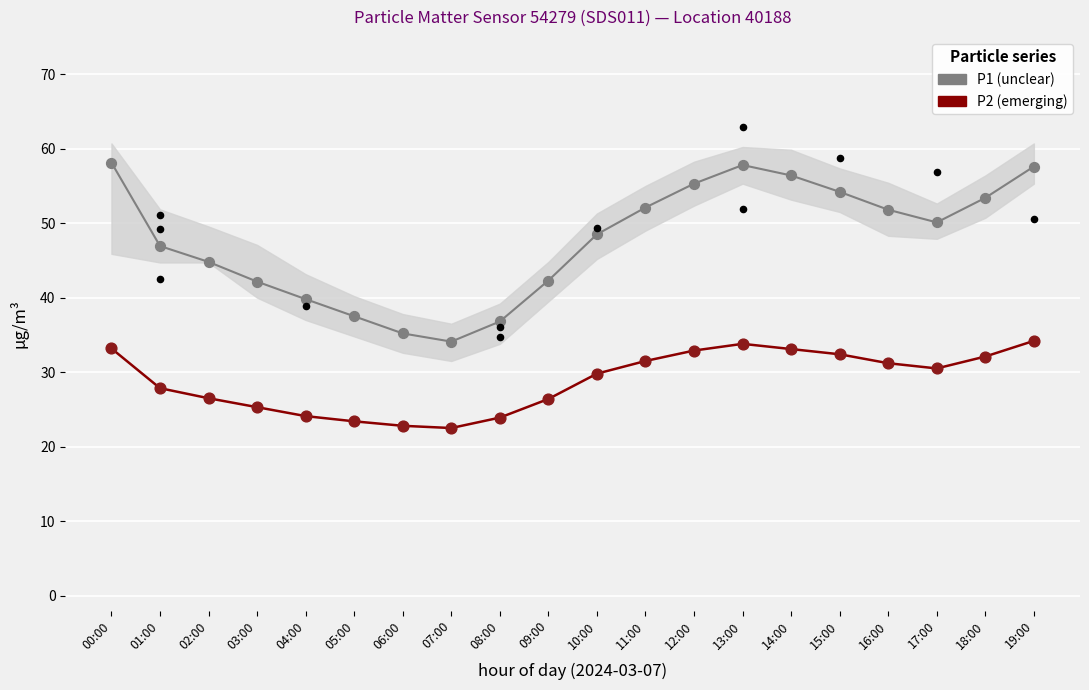

What are all the series names shown in the legend?

P1, P2